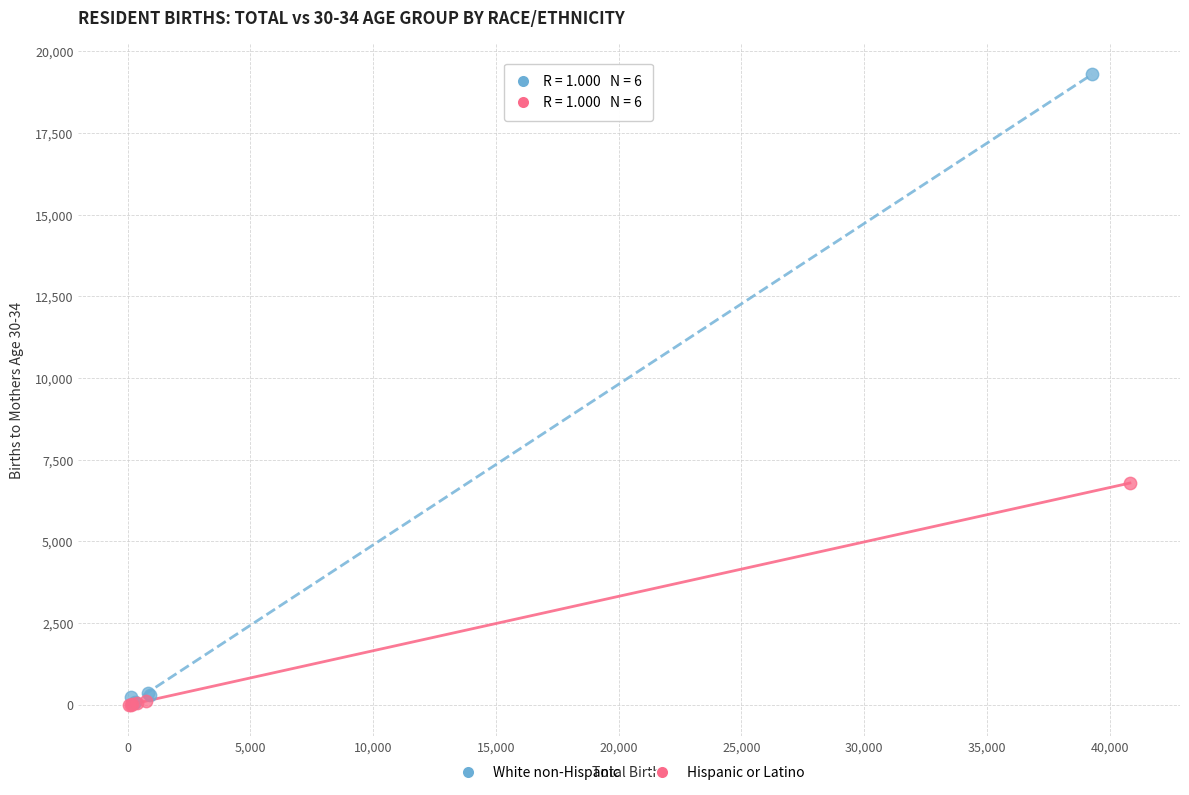

Which series has the widest spread of Y values?

White non-Hispanic